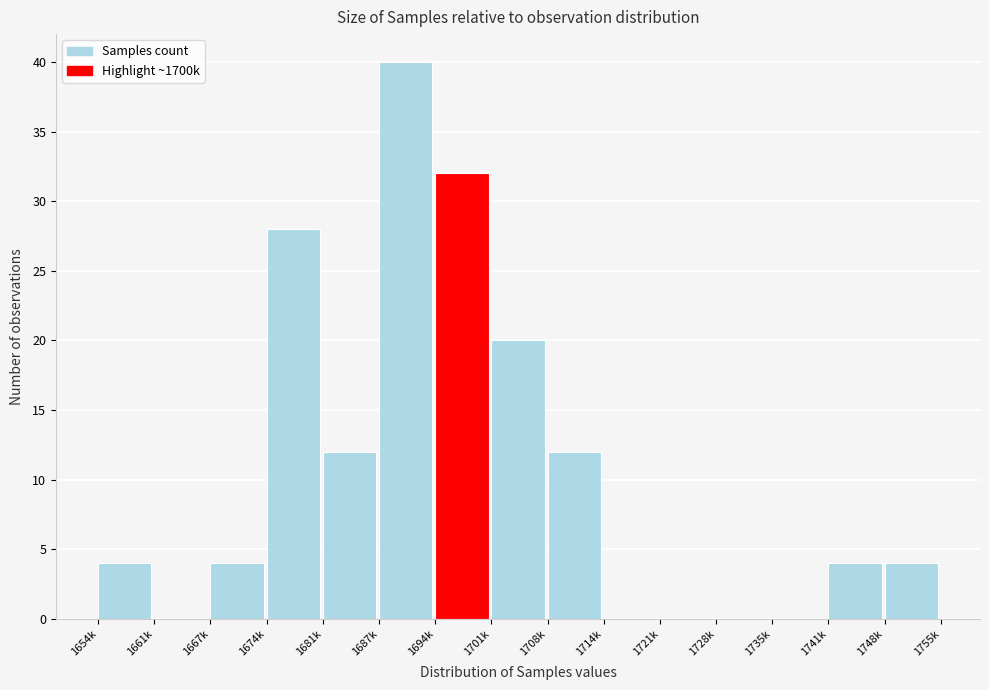

Reading left to right, transcribe all the data shown in this chart.

1654k=4	1661k=0	1667k=4	1674k=28	1681k=12	1687k=40	1694k=32	1701k=20	1708k=12	1714k=0	1721k=0	1728k=0	1735k=0	1741k=4	1748k=4